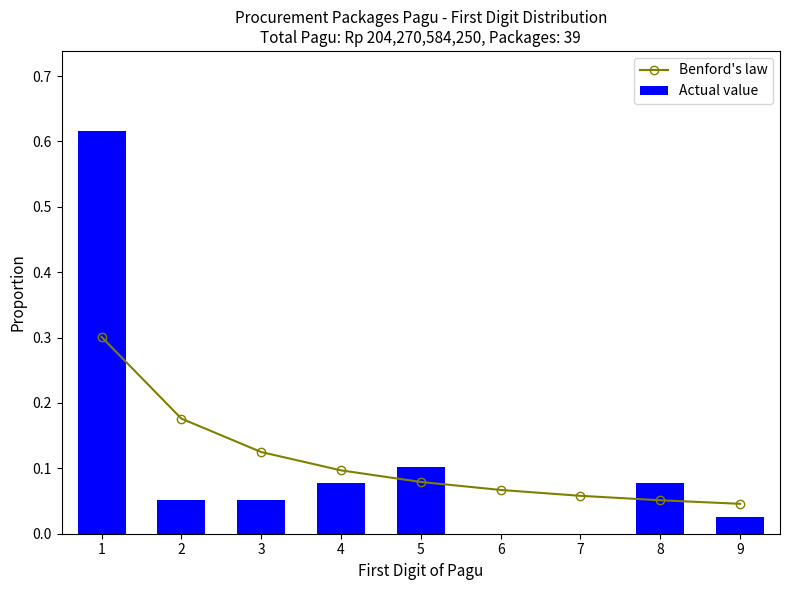

True or false: Actual value has a value of 0.1 at 3.

True